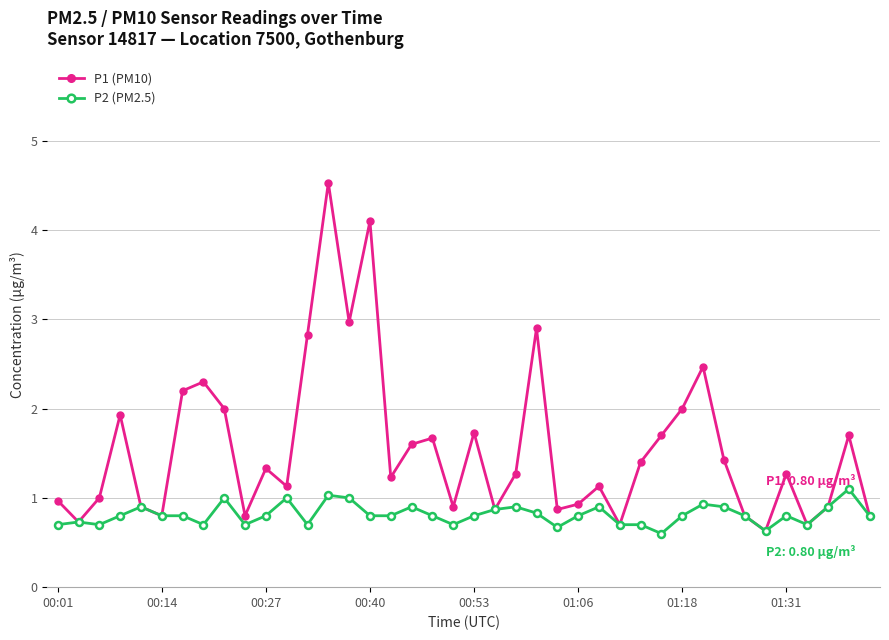

What is the maximum value shown in the chart?

4.5